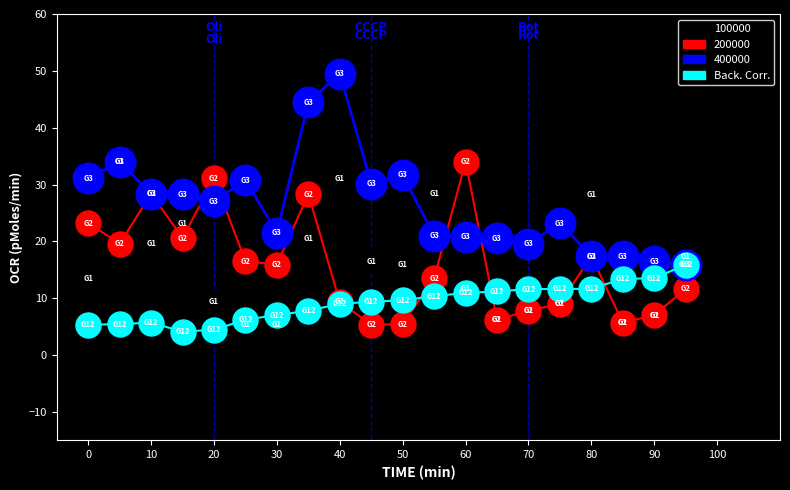

What is the lowest value of the Back. Corr. series?

4.1